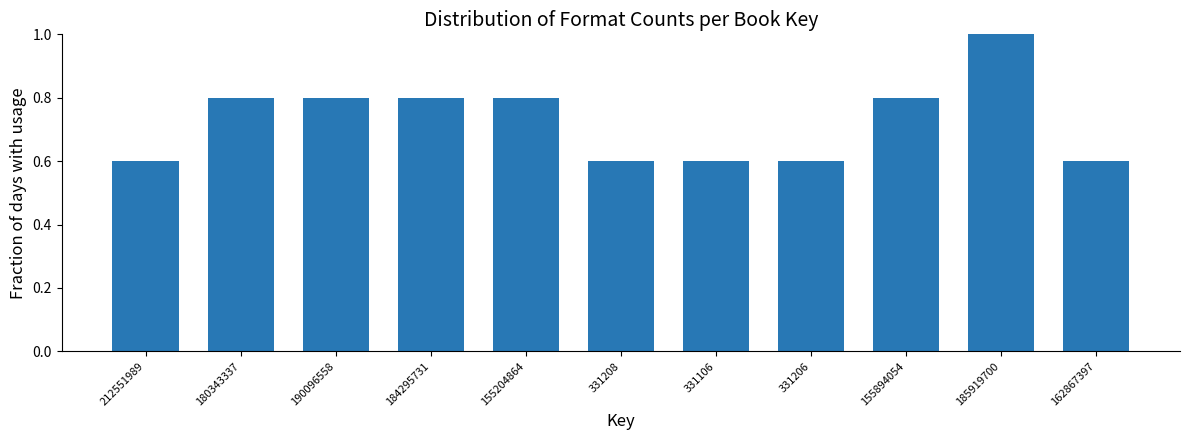

Reading right to left, what are all the values shown in this chart?

162867397=0.6	185919700=1.0	155894054=0.8	331206=0.6	331106=0.6	331208=0.6	155204864=0.8	184295731=0.8	190096558=0.8	180343337=0.8	212551989=0.6